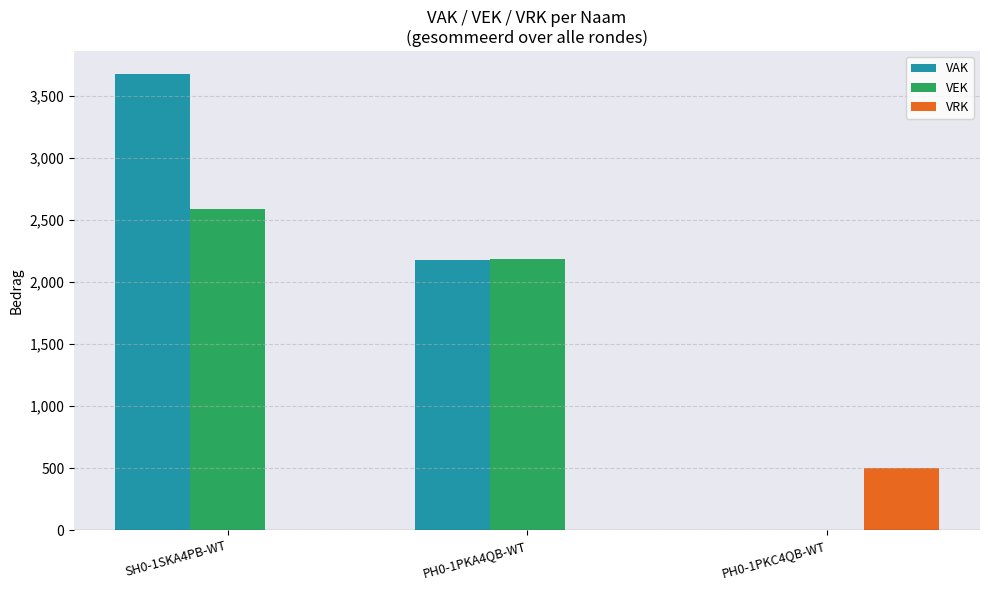

What is the sum of all VAK values?

5858